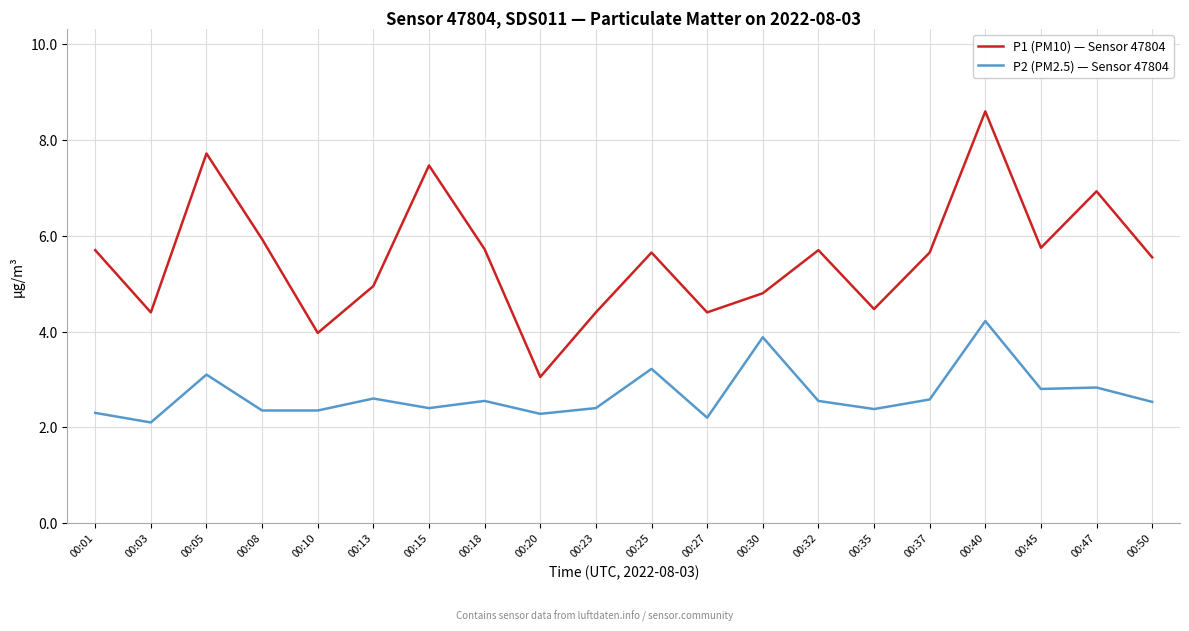

Which series has the largest total across all categories?

P1 (PM10) — Sensor 47804